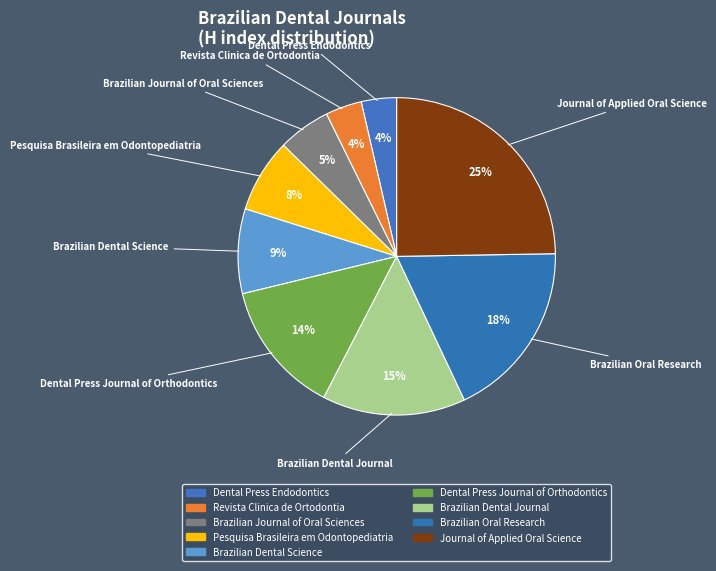

How much of the chart is everything except Brazilian Oral Research?

81.7%